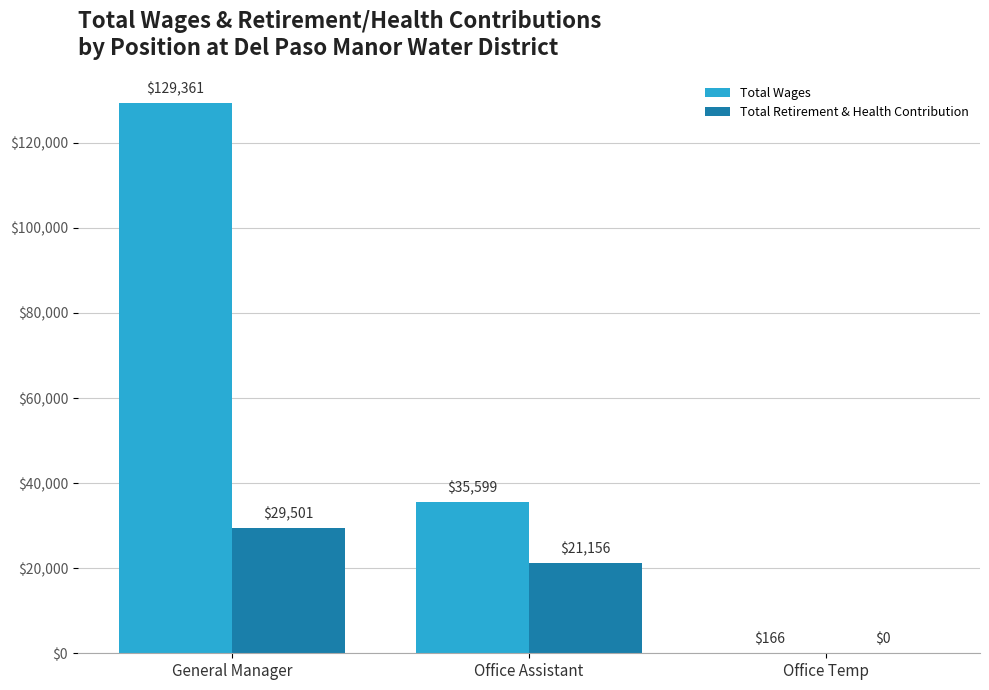

Reading right to left, list all the values displayed in this chart.

Total Wages: Office Temp=166	Office Assistant=35599	General Manager=129361
Total Retirement & Health Contribution: Office Temp=0	Office Assistant=21156	General Manager=29501